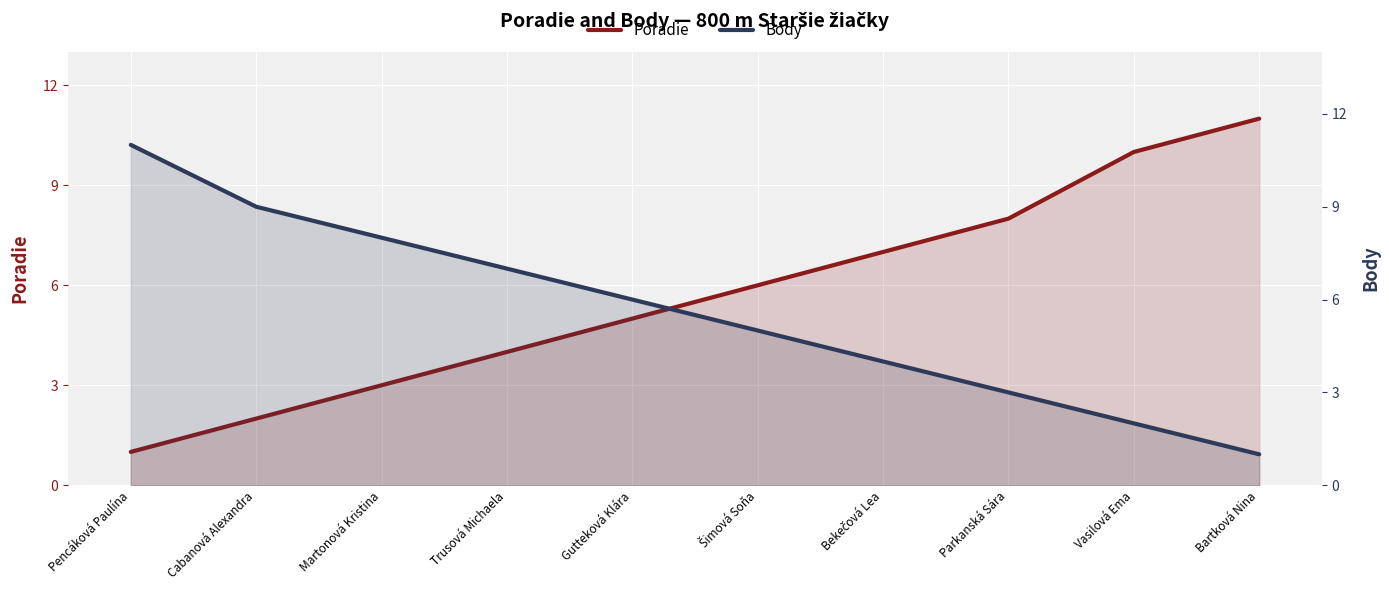

Count the number of categories in the chart.

10